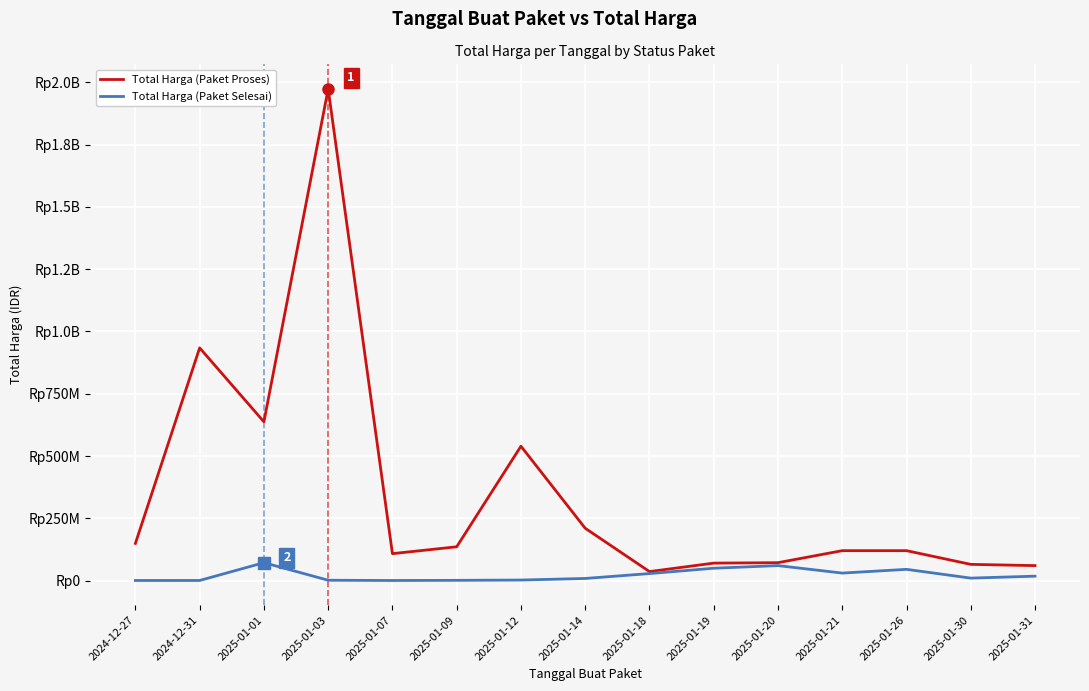

The Total Harga (Paket Selesai) series shows 434293 at 2024-12-27. True or false?

False